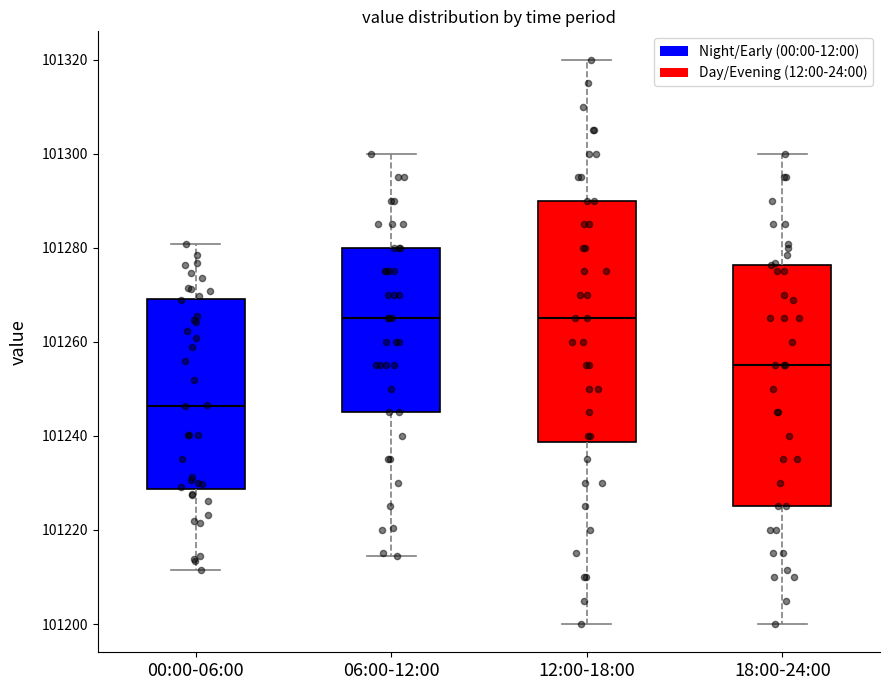

Reading left to right, read every box against the y-axis: the position of its median line, the range the box covers, and the ends of its whiskers. The values are not printed on the chart, so give them approximately, as read against the axis.

00:00-06:00: median 101246, box 101228 to 101270, whiskers 101212 to 101280
06:00-12:00: median 101266, box 101246 to 101280, whiskers 101214 to 101300
12:00-18:00: median 101266, box 101238 to 101290, whiskers 101200 to 101320
18:00-24:00: median 101256, box 101226 to 101276, whiskers 101200 to 101300